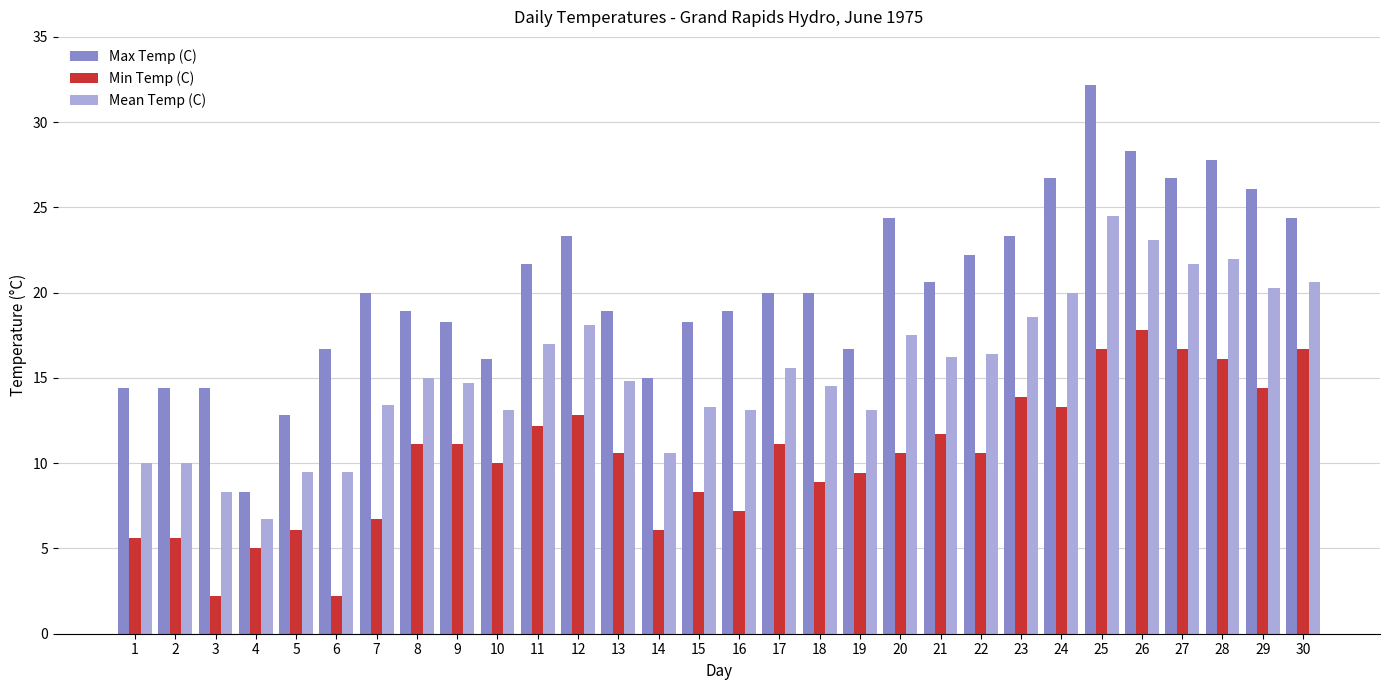

What is the spread (max minus min) of values at 8?

7.8